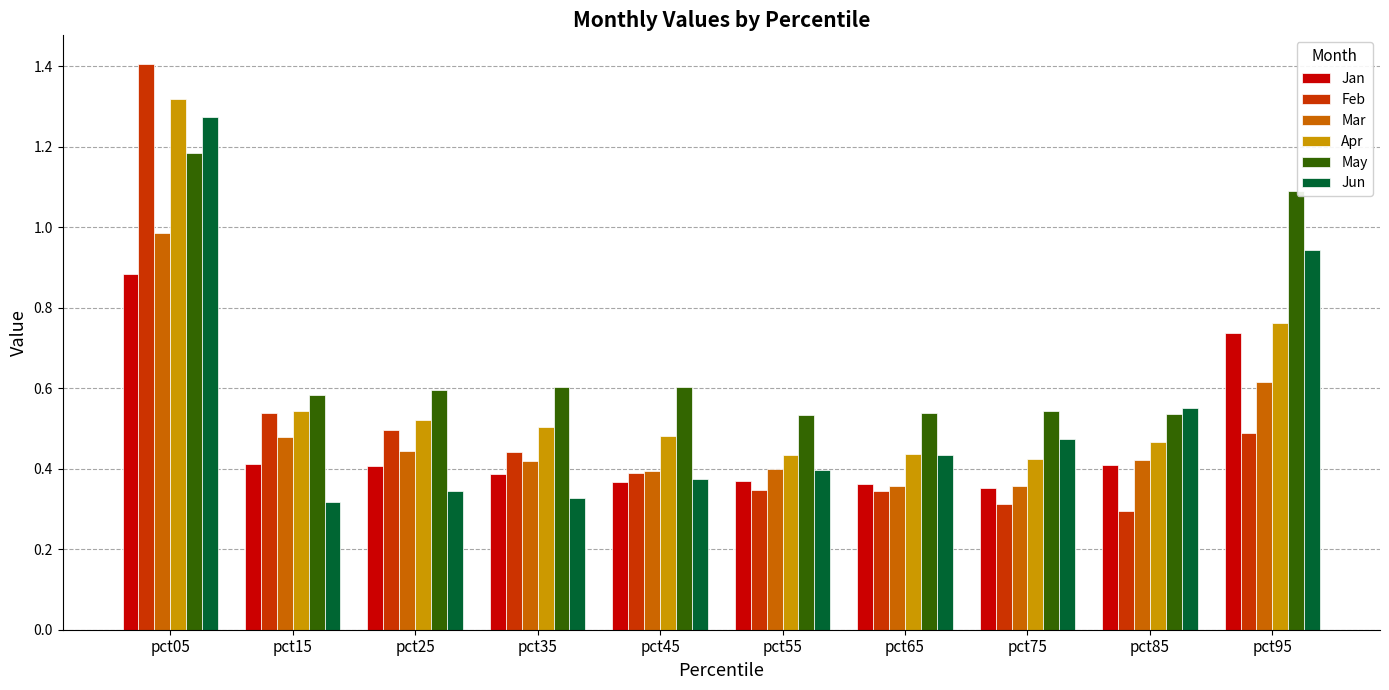

Are the bars horizontal?

No